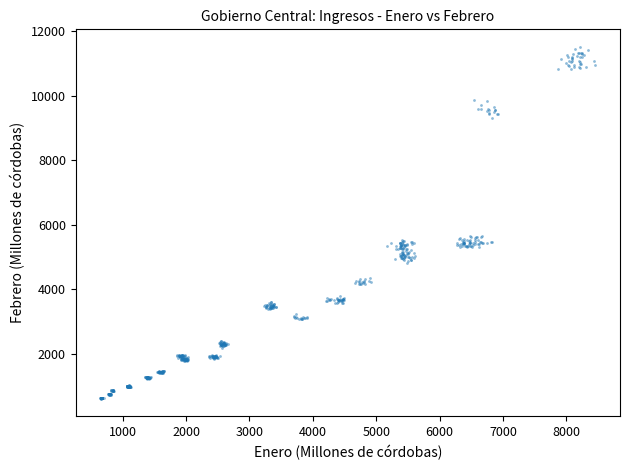

What is the range of X values (max minus min)?

7805.2